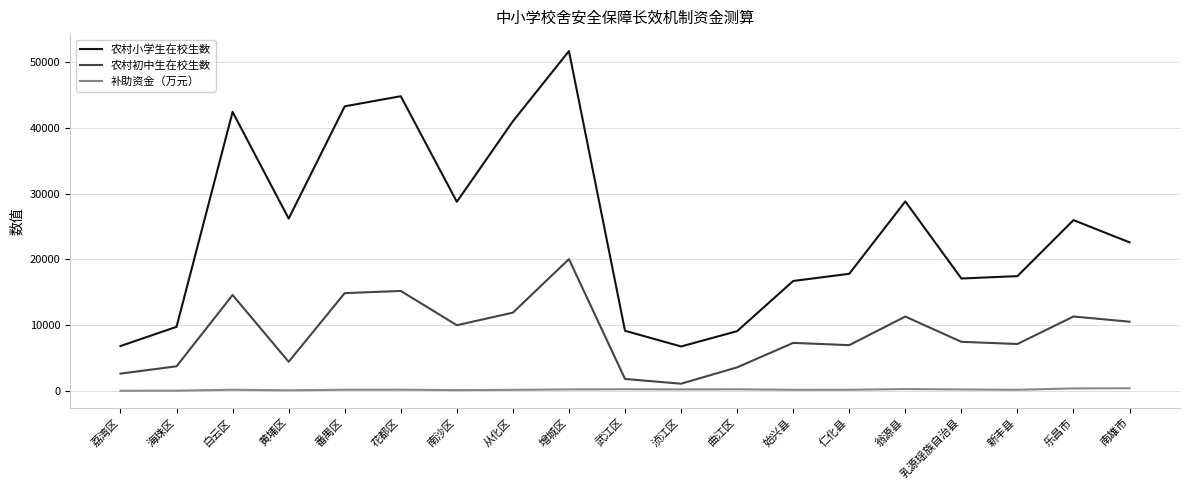

Is the value of 农村小学生在校生数 at 花都区 greater than the value of 农村初中生在校生数 at 白云区?

Yes